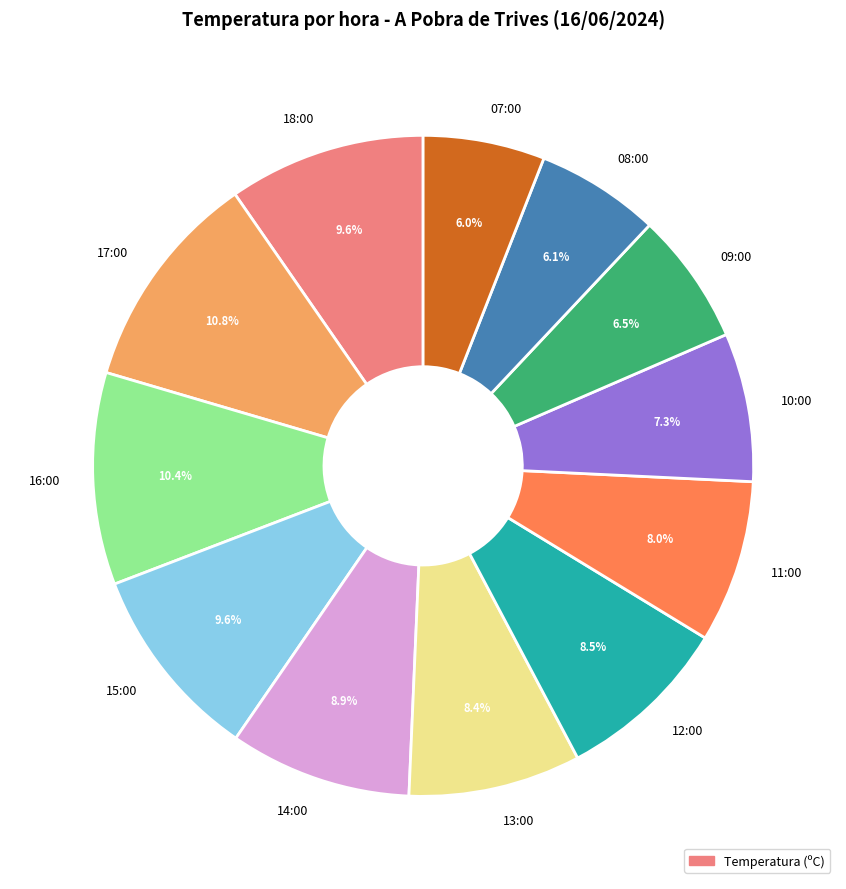

What percentage is the 07:00 slice, to the nearest percent?

6%